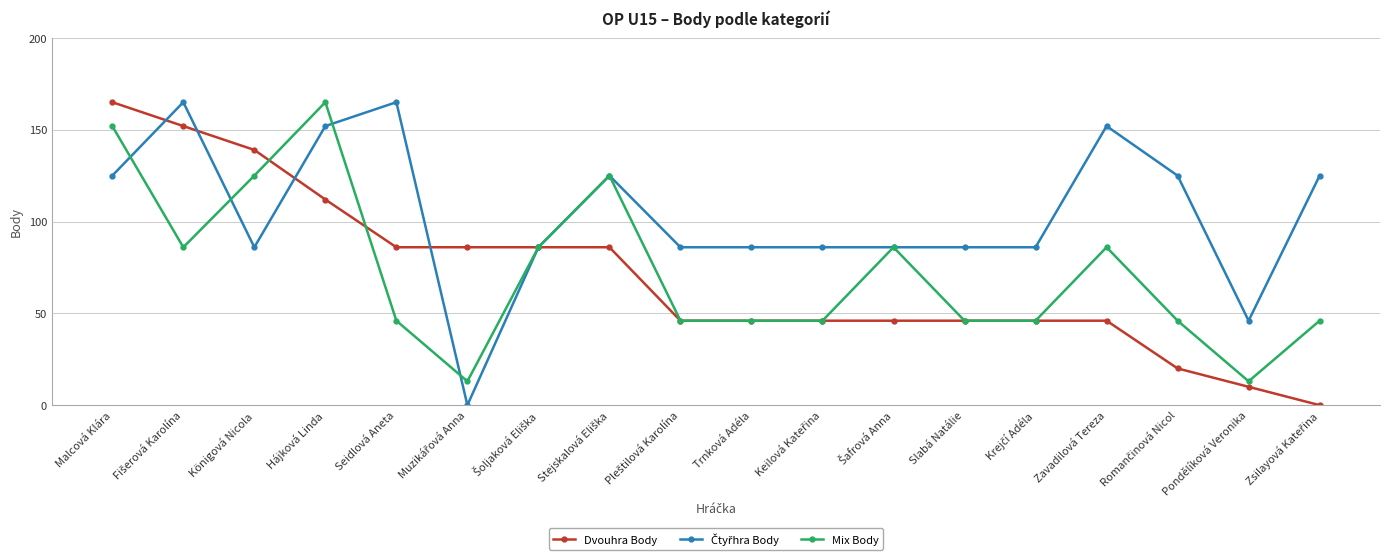

At which category is the sum across all series the highest?

Malcová Klára